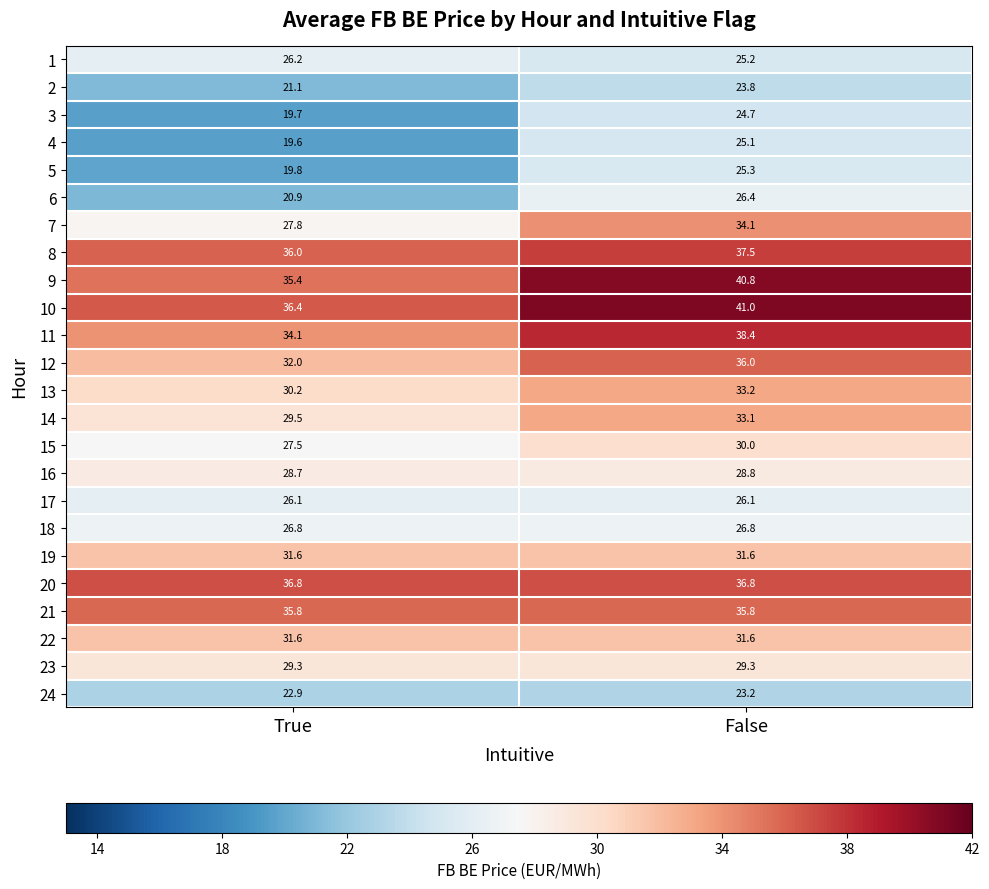

The value of 1 at False is 11.1. True or false?

False